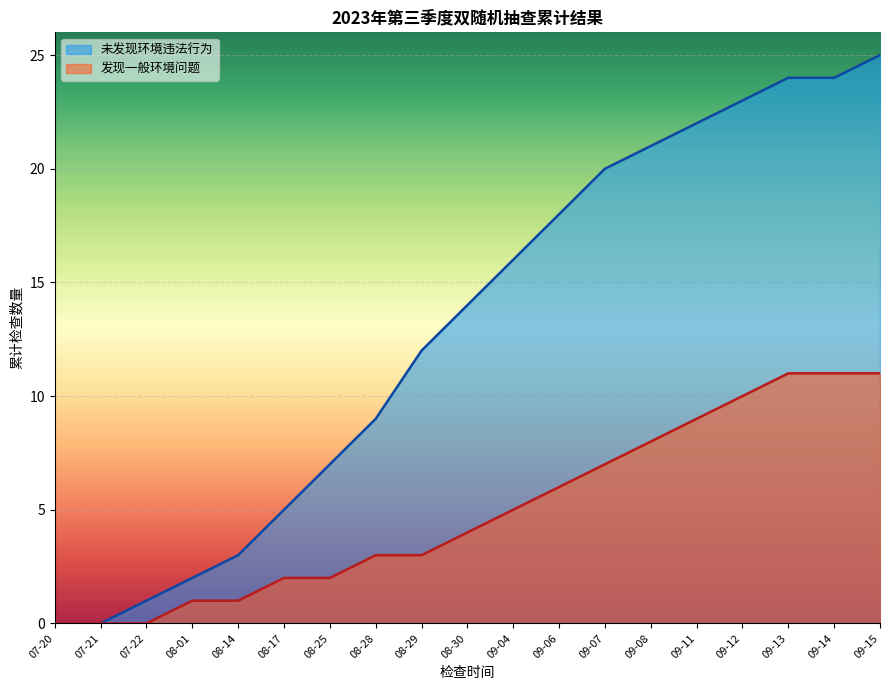

At 09-11, list the series in order from largest to smallest.

未发现环境违法行为, 发现一般环境问题